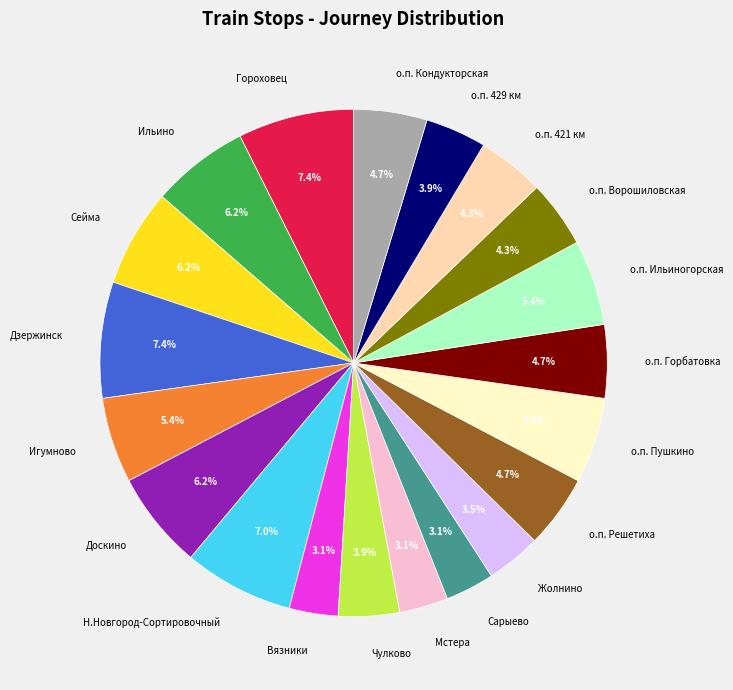

To the nearest percent, what percentage of the pie is Доскино?

6%